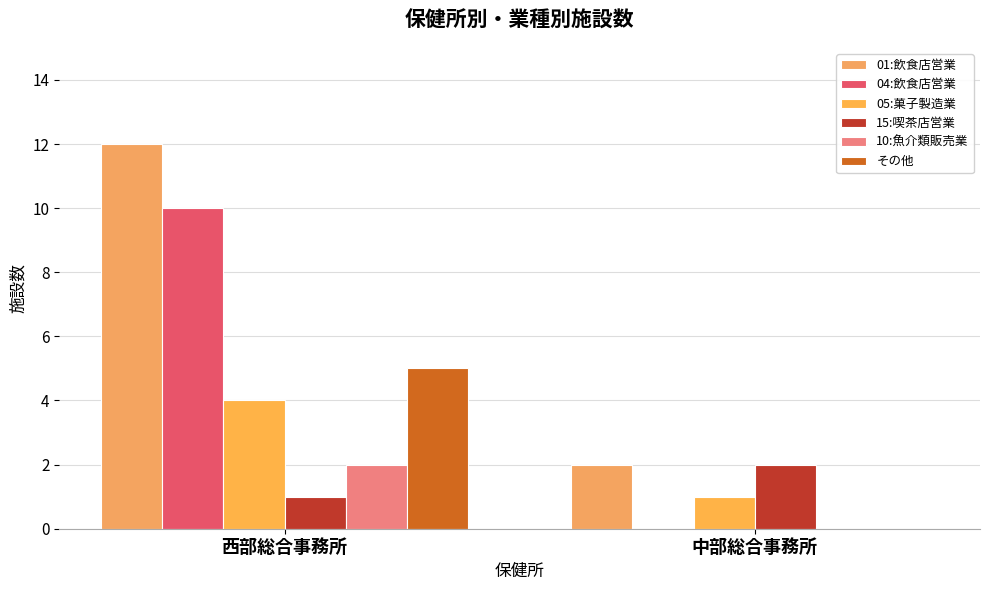

What are all the series names shown in the legend?

01:飲食店営業, 04:飲食店営業, 05:菓子製造業, 15:喫茶店営業, 10:魚介類販売業, その他